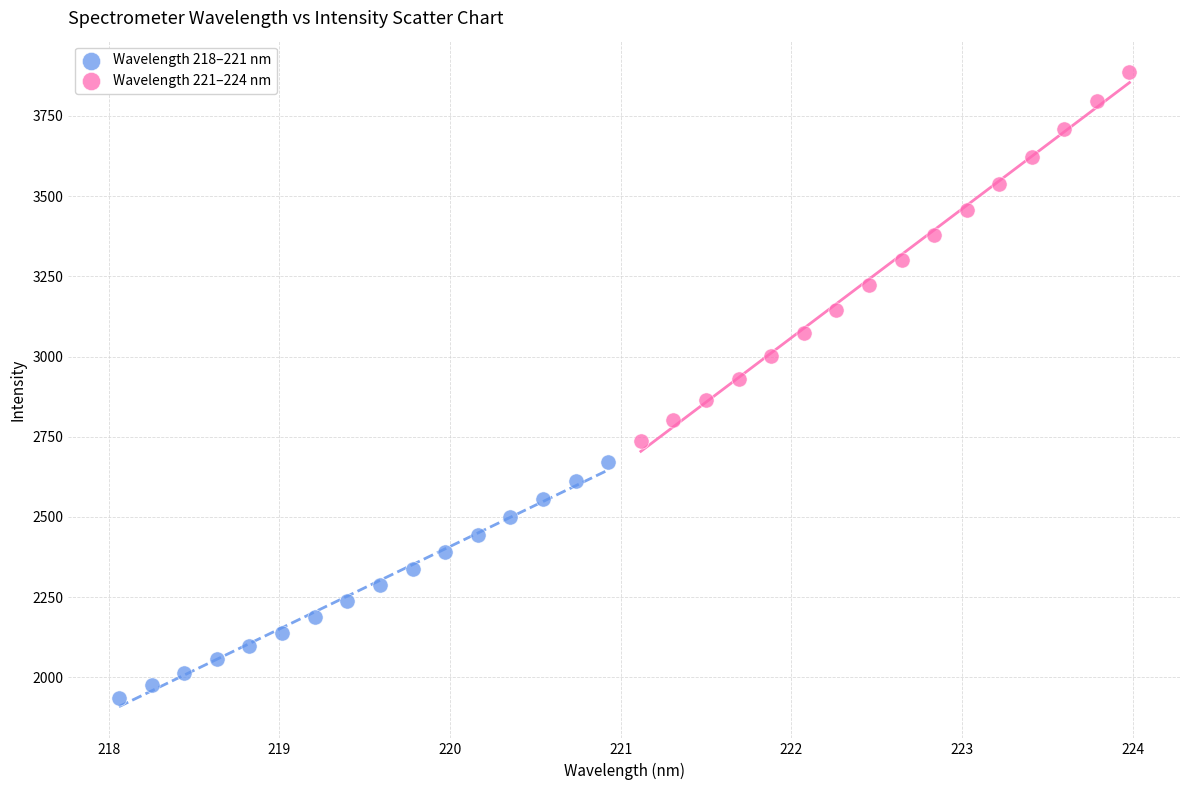

Which series contains the highest Y value?

Wavelength 221–224 nm